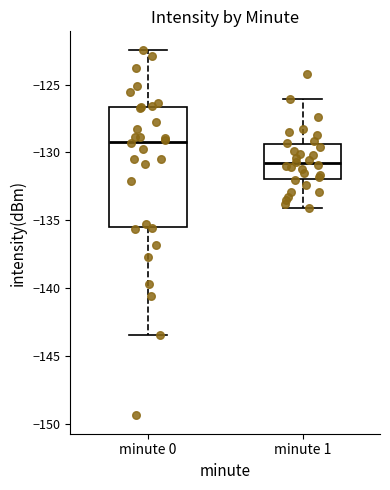

Reading left to right, transcribe this box plot: for each box, give where its median line is, the range the box spans, and where its two whiskers end, as read against the y-axis. The values are not printed on the chart, so give them approximately, as read against the axis.

minute 0: median -129.0, box -135.5 to -126.5, whiskers -143.5 to -122.5
minute 1: median -131.0, box -132.0 to -129.5, whiskers -134.0 to -126.0